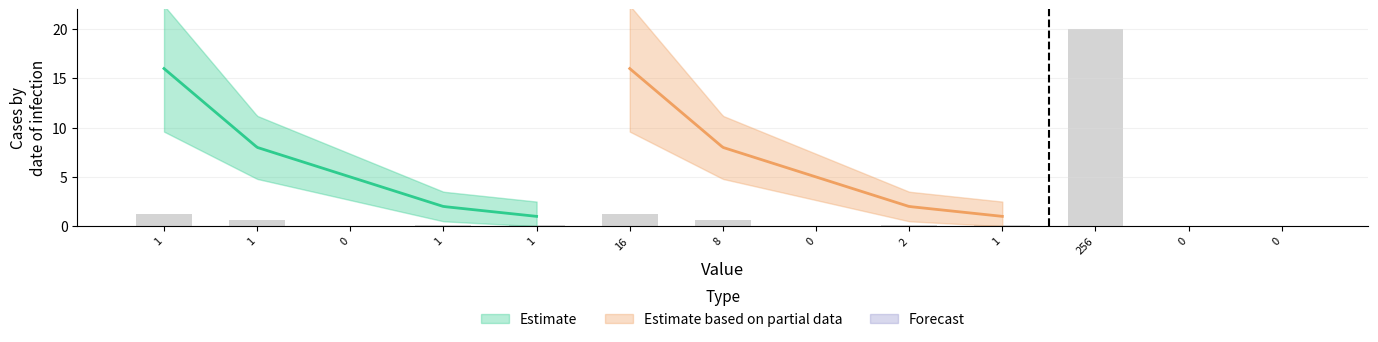

Which series changed the most between 1 and 8?

Estimate based on partial data